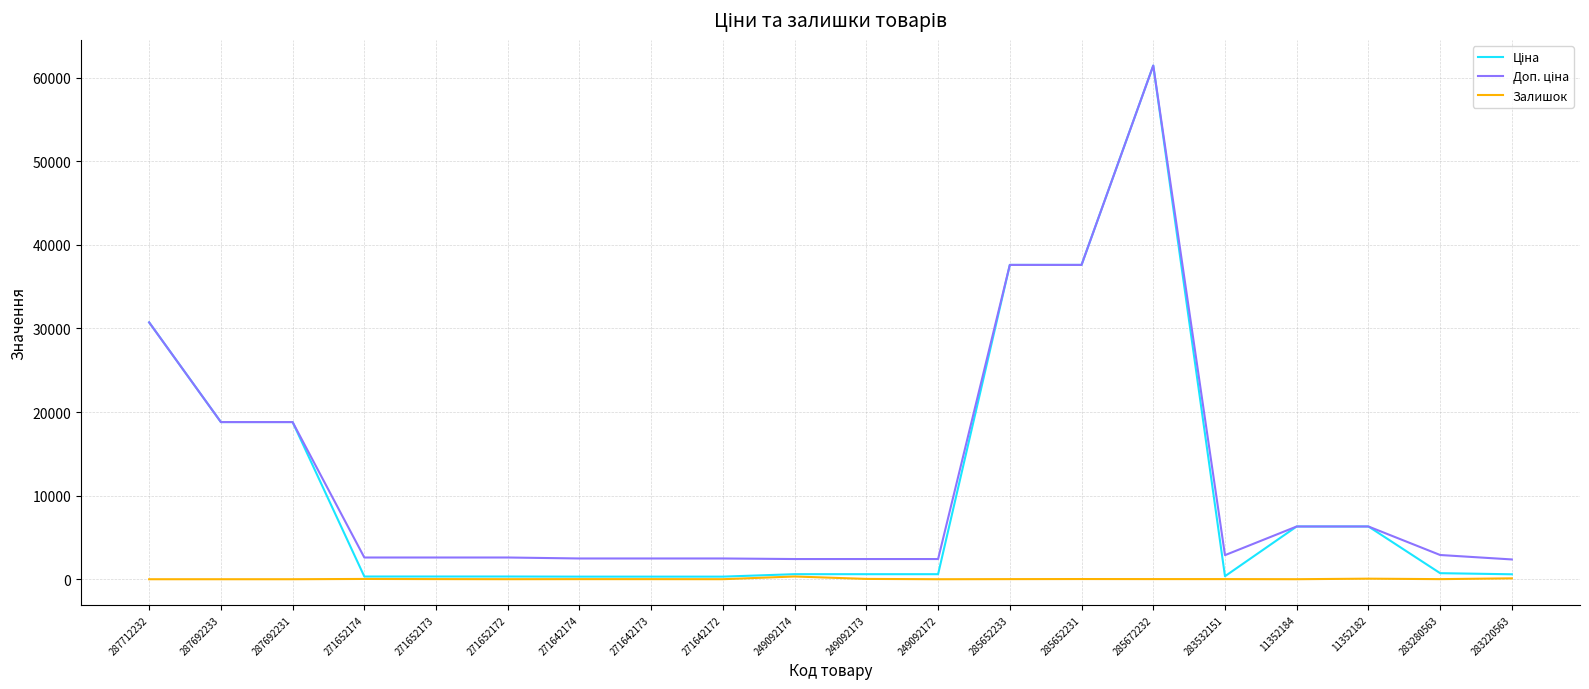

What is the maximum value shown in the chart?

61434.3